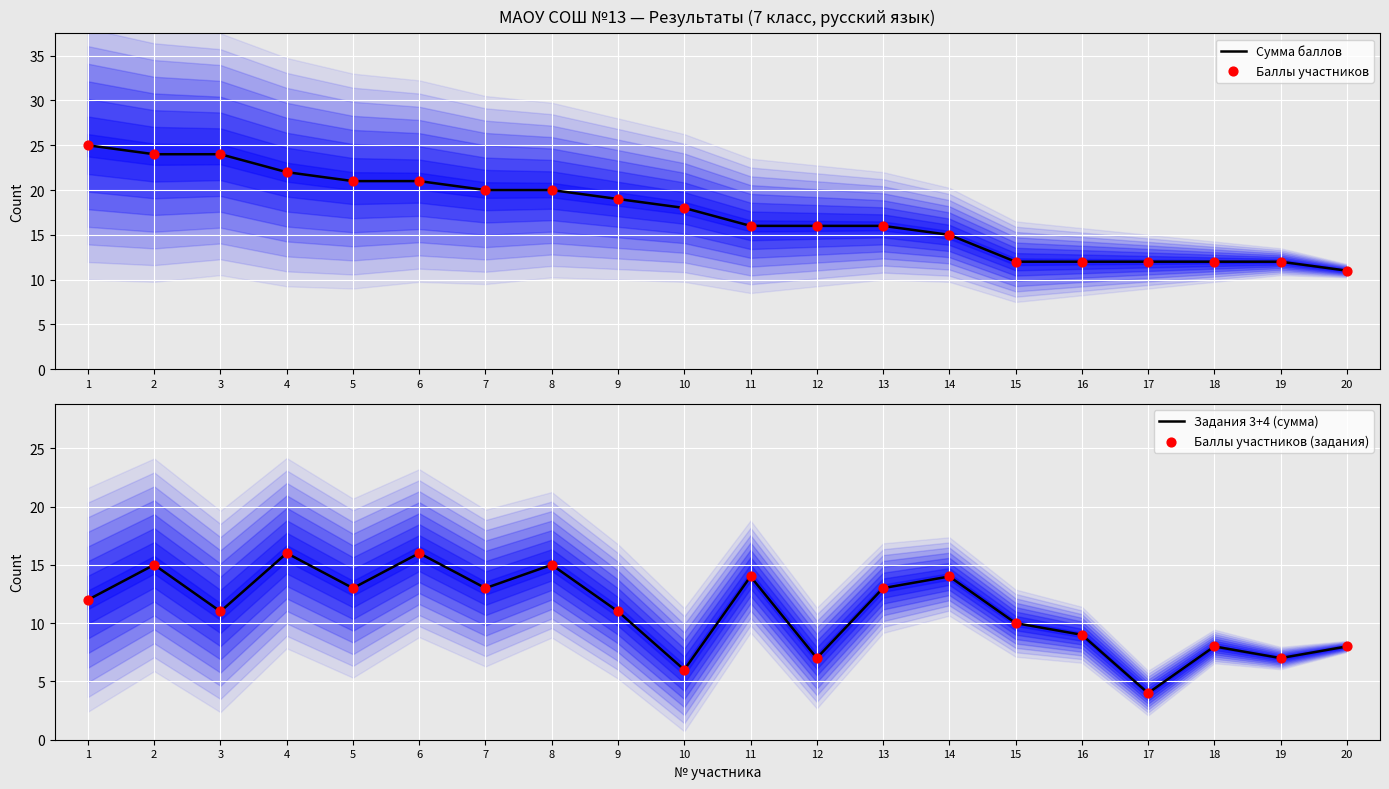

Which series reaches the minimum Y coordinate?

Задания 3+4 (сумма)